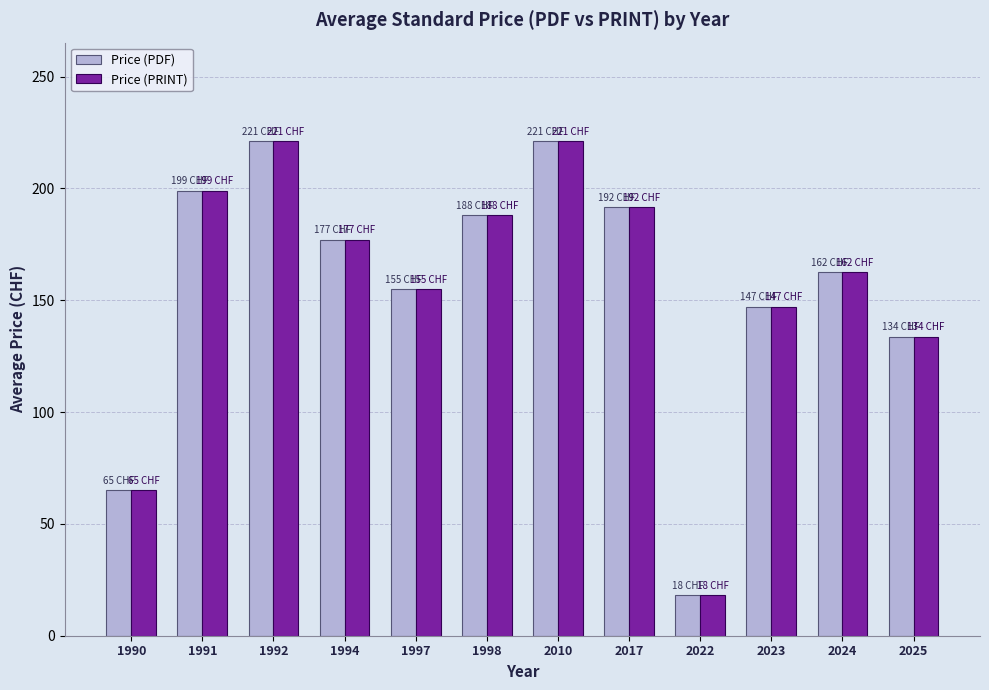

The Price (PRINT) series shows 18.0 at 2022. True or false?

True